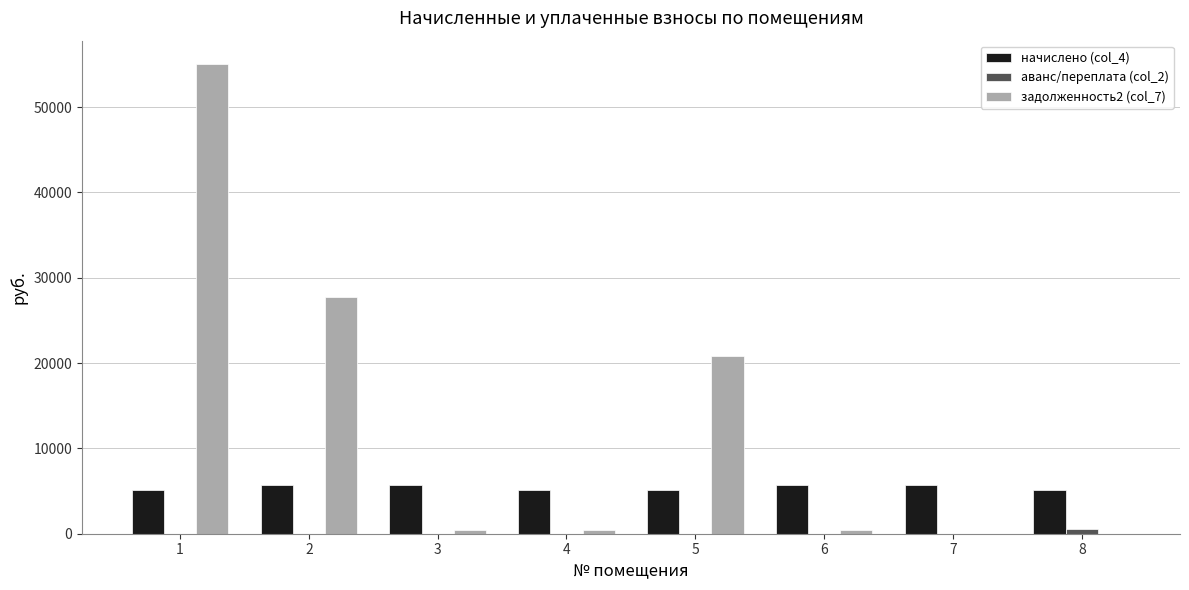

What is the highest value of the задолженность2 (col_7) series?

55027.8